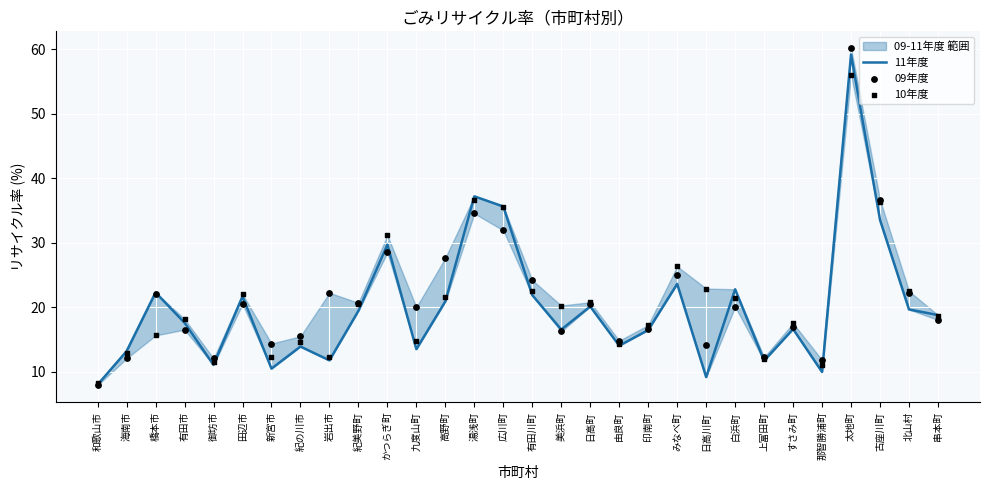

What are all the series names shown in the legend?

11年度, 09年度, 10年度